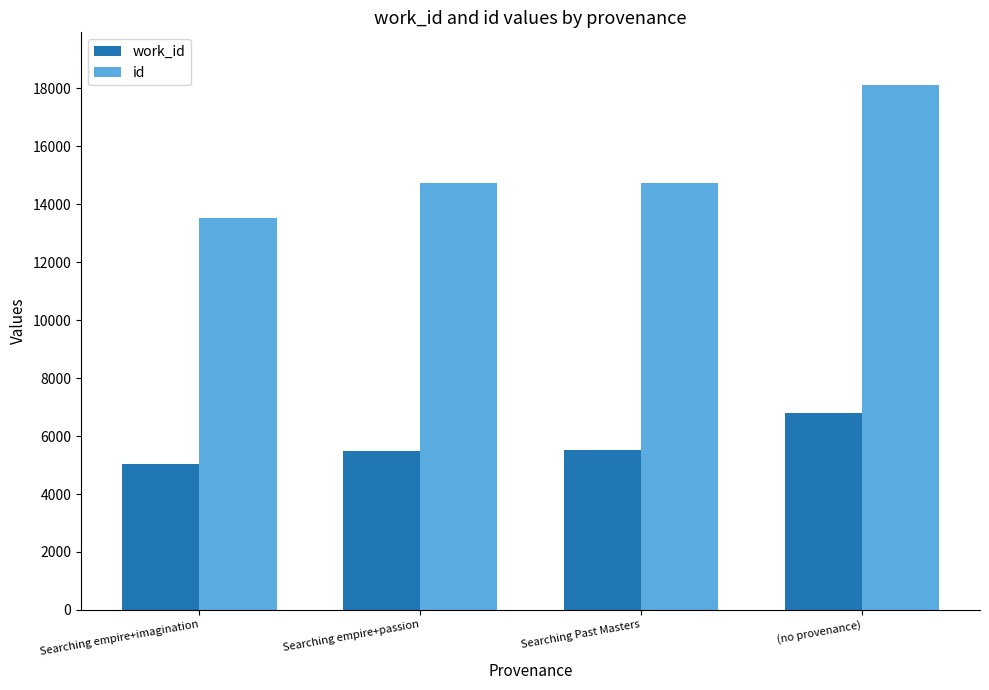

True or false: id has a value of 26203 at Searching empire+passion.

False